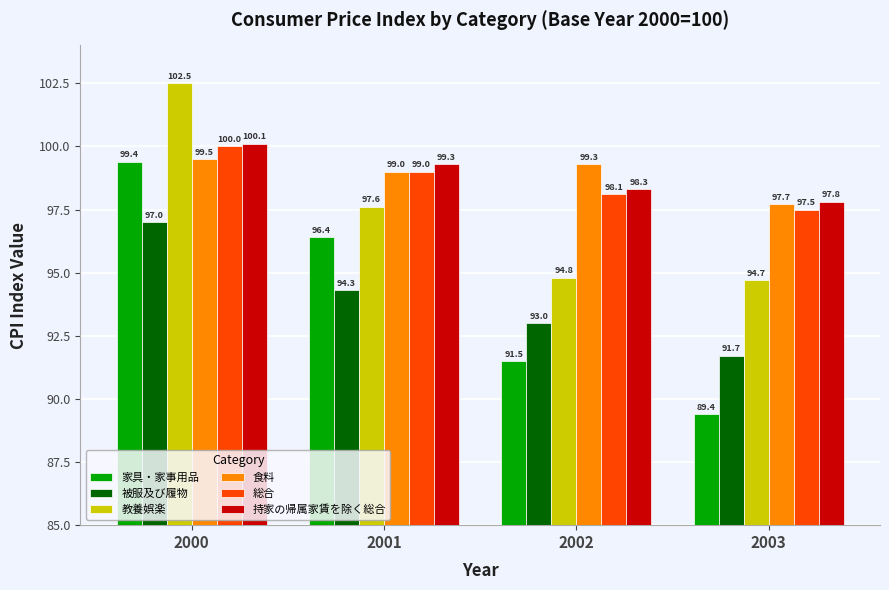

What is the maximum value shown in the chart?

102.5